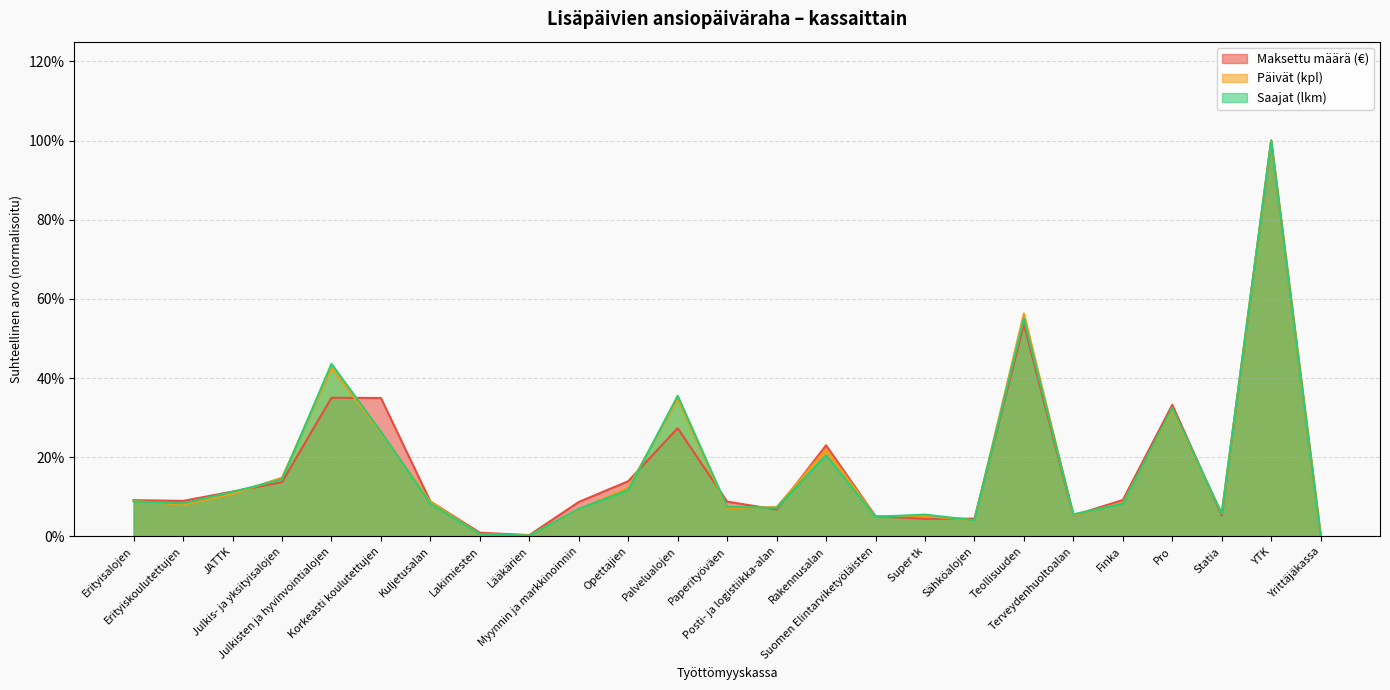

At which label is Päivät (kpl) closest to 0?

Yrittäjäkassa